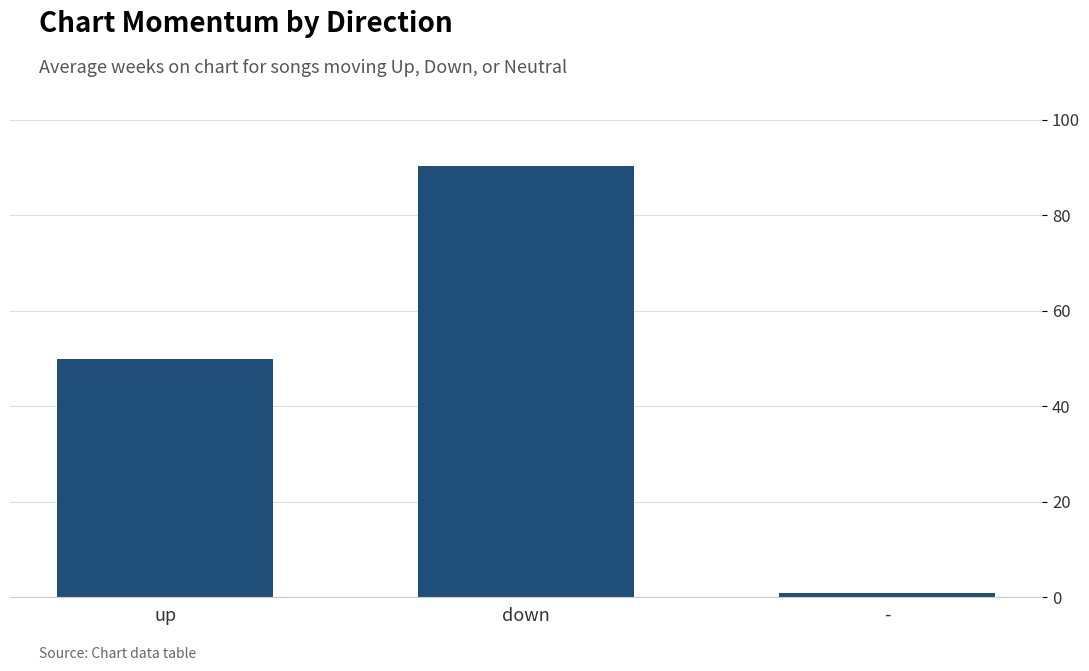

What is the difference between the values at - and down?

89.4